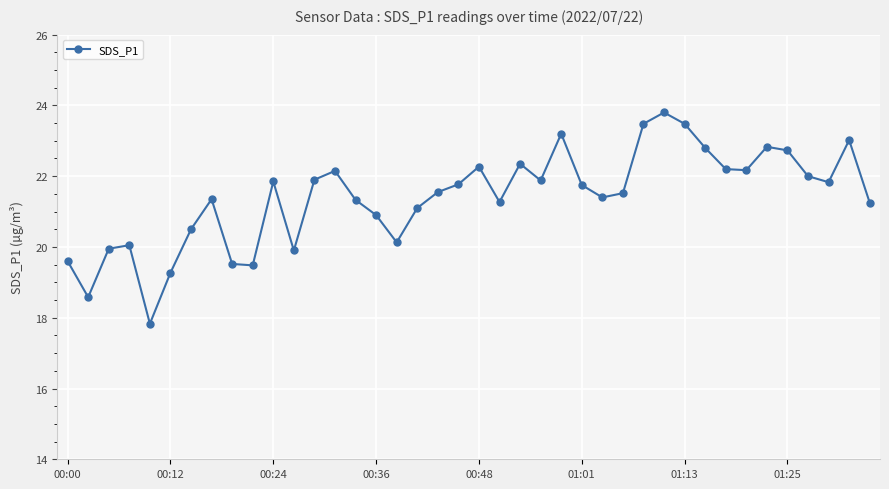

What is the maximum value shown in the chart?

23.8